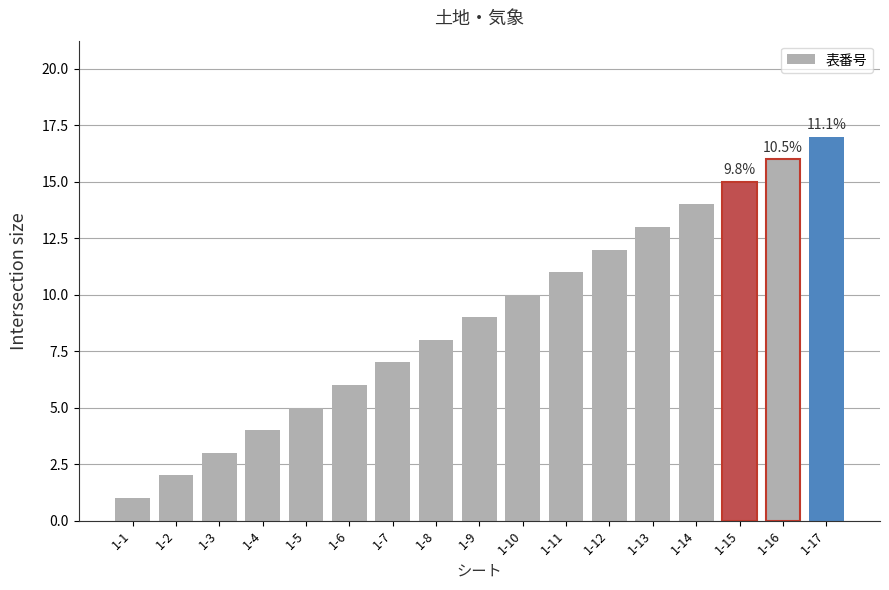

Reading right to left, list all the values displayed in this chart.

1-17=17	1-16=16	1-15=15	1-14=14	1-13=13	1-12=12	1-11=11	1-10=10	1-9=9	1-8=8	1-7=7	1-6=6	1-5=5	1-4=4	1-3=3	1-2=2	1-1=1